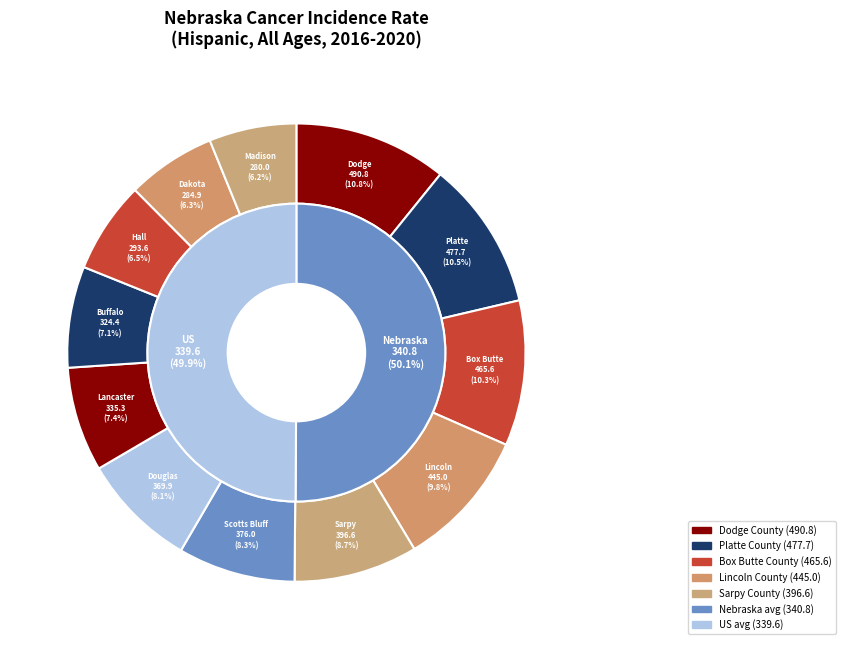

Count the number of slices in the pie.

12